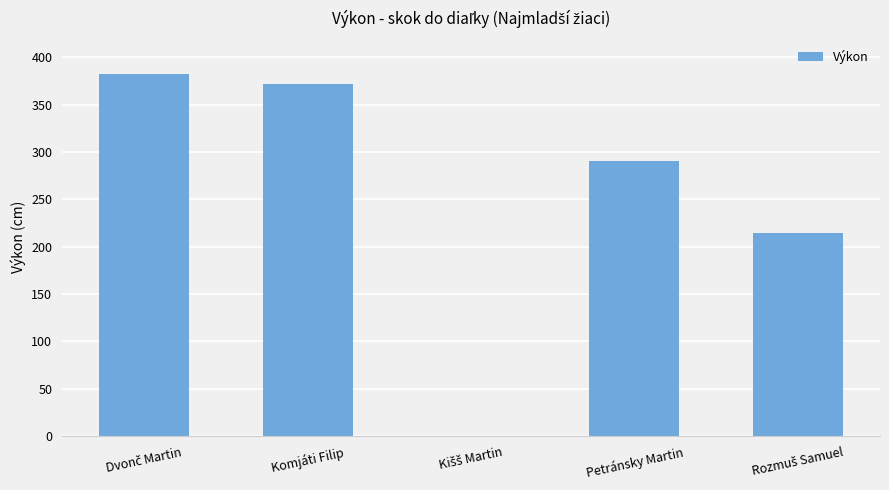

True or false: the data shows 89 at Komjáti Filip.

False